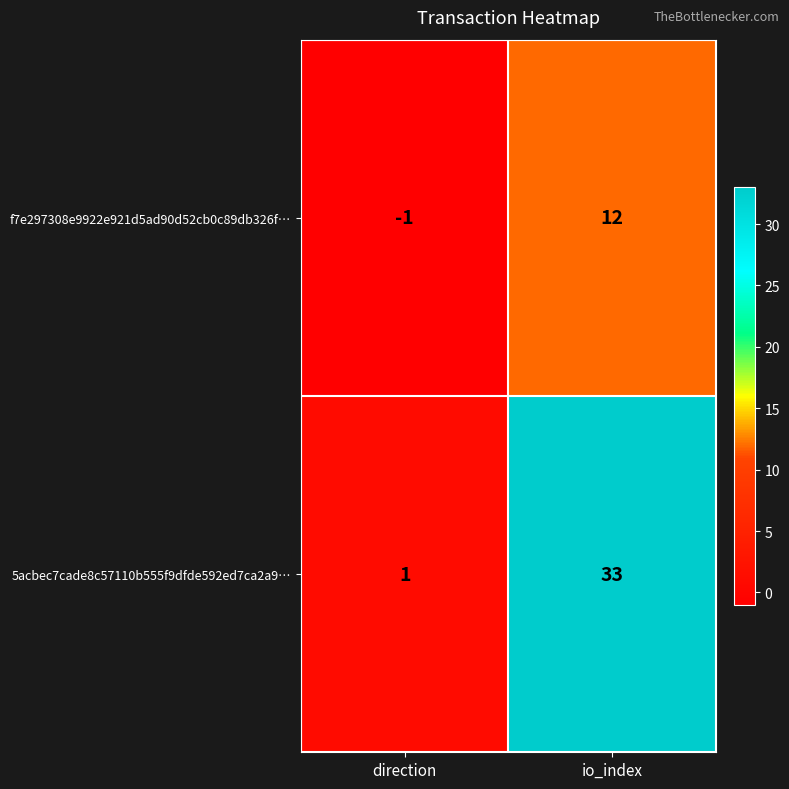

Reading left to right, what are all the values shown in this chart?

f7e297308e9922e921d5ad90d52cb0c89db326f…: direction=-1	io_index=12
5acbec7cade8c57110b555f9dfde592ed7ca2a9…: direction=1	io_index=33